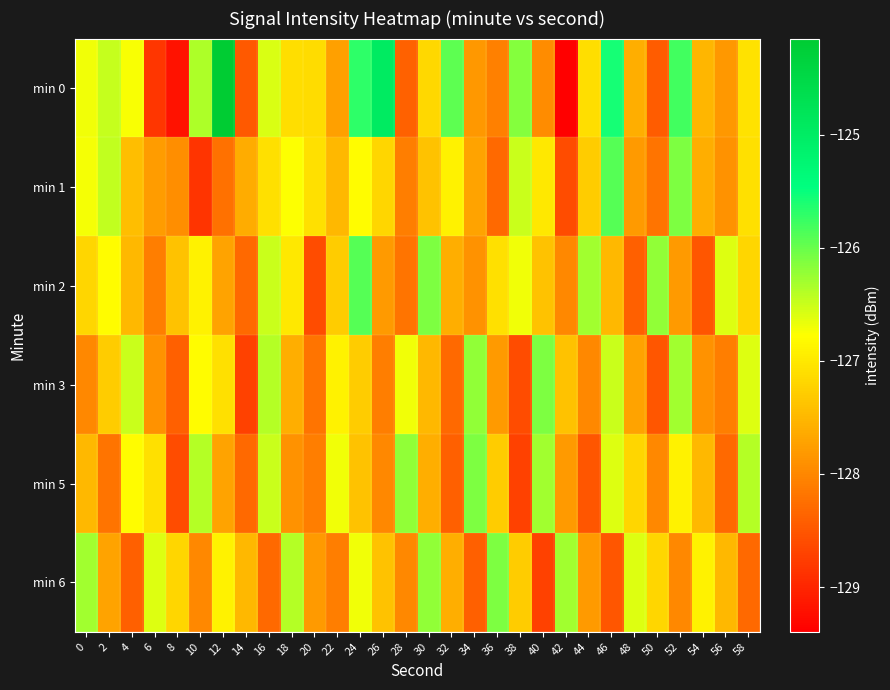

Rank the series by their maximum value, from highest to lowest.

min 0, min 1, min 2, min 3, min 5, min 6